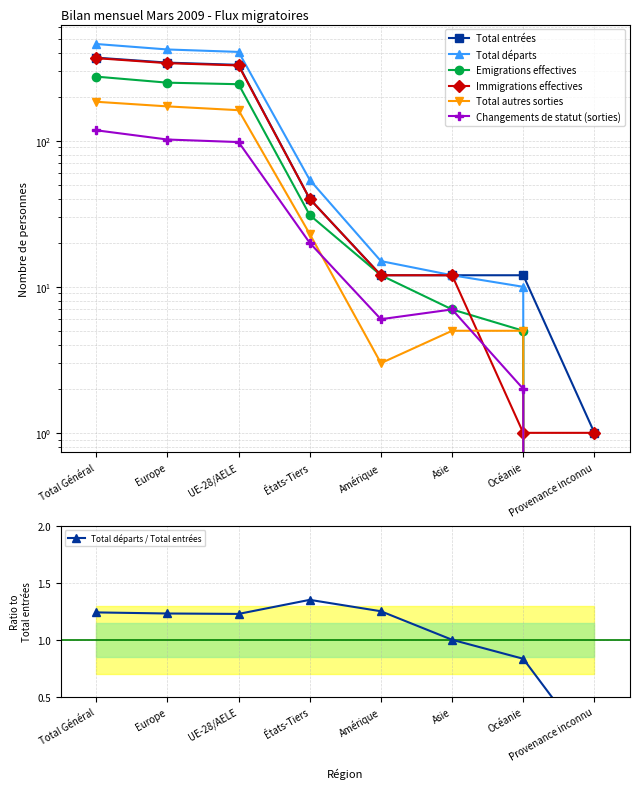

What position from the right is Asie?

3